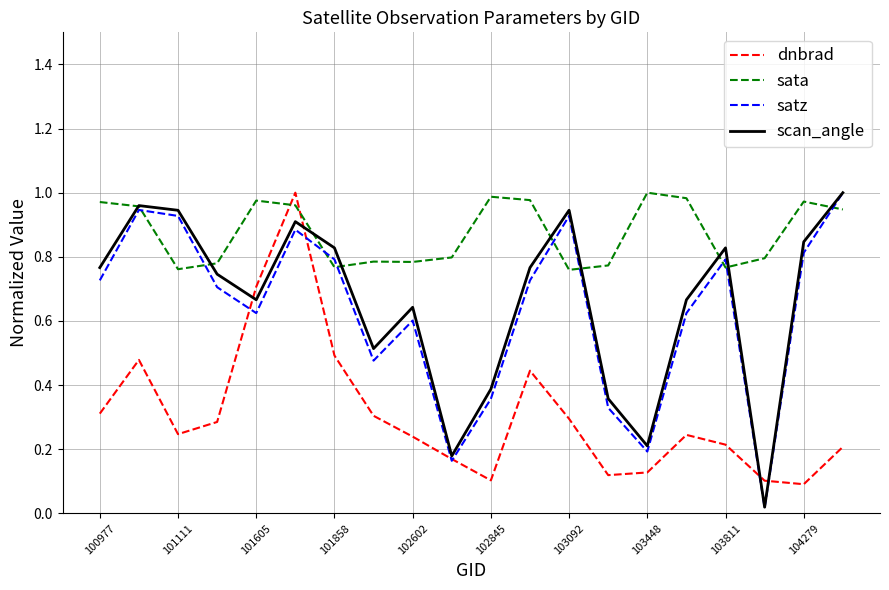

Which series has the largest range (max minus min)?

satz